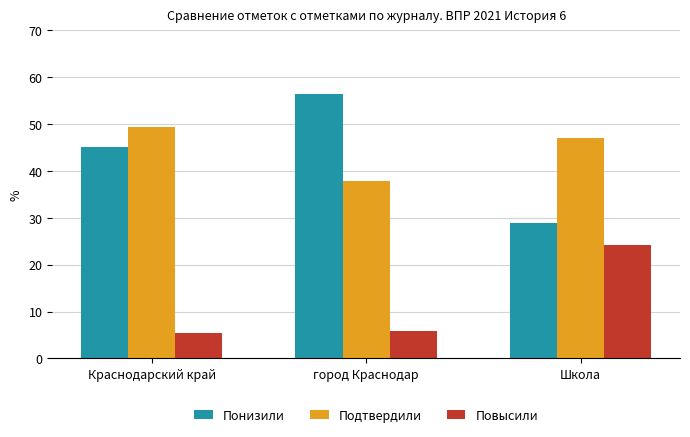

How many bars are there in total?

9